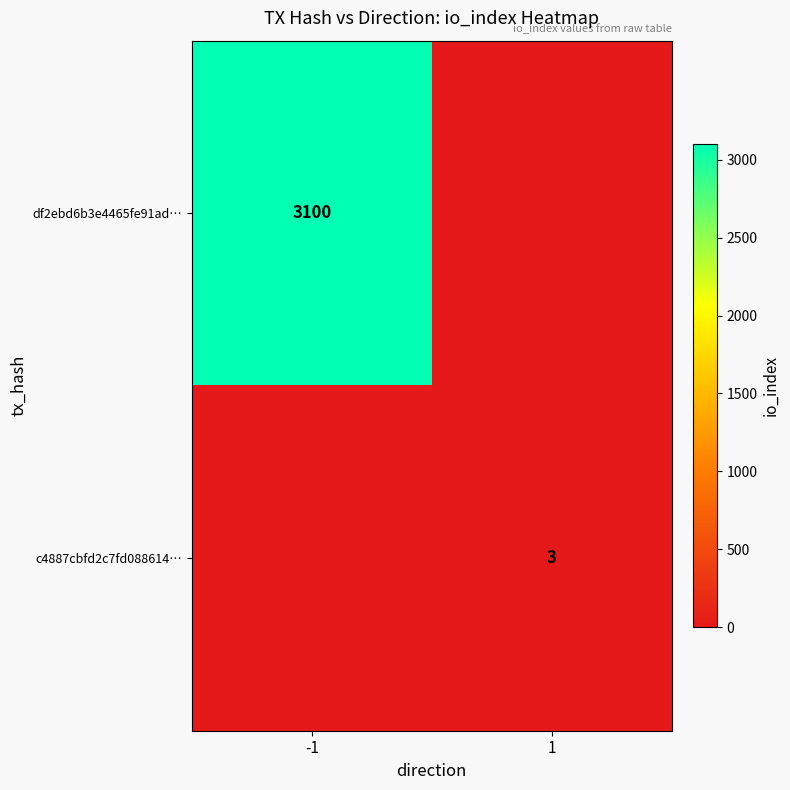

True or false: df2ebd6b3e4465fe91ad… has a value of 2115 at -1.

False